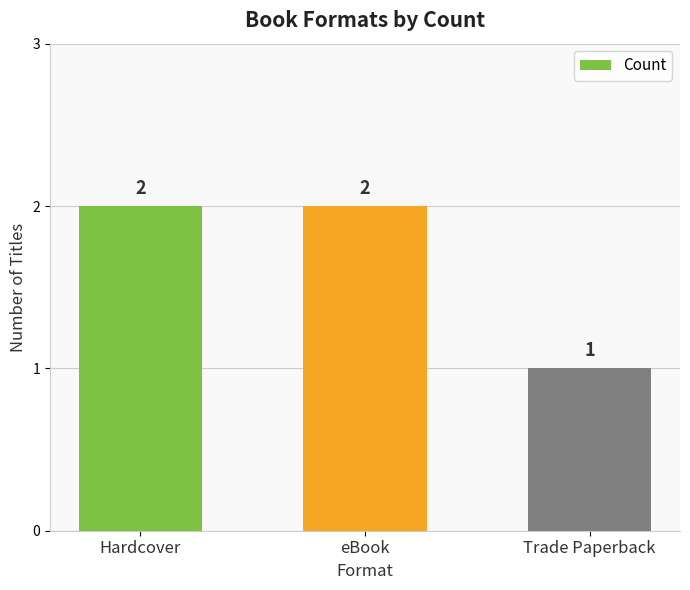

The chart shows a value of 2 at Trade Paperback. True or false?

False